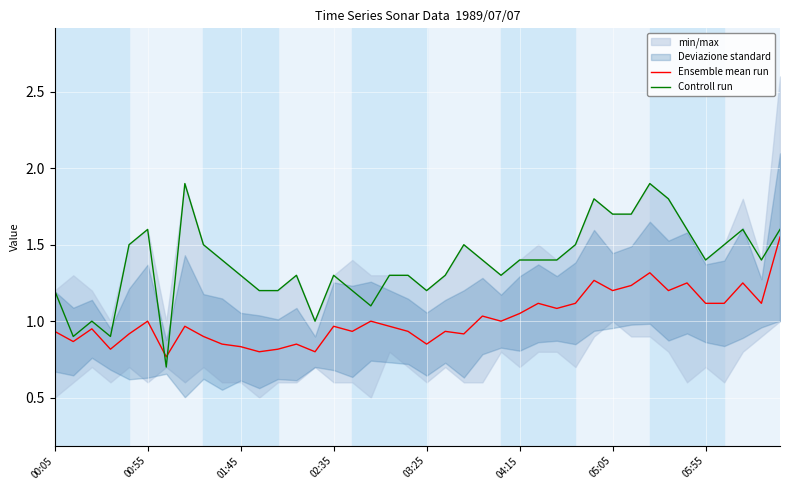

What is the maximum value shown in the chart?

1.9